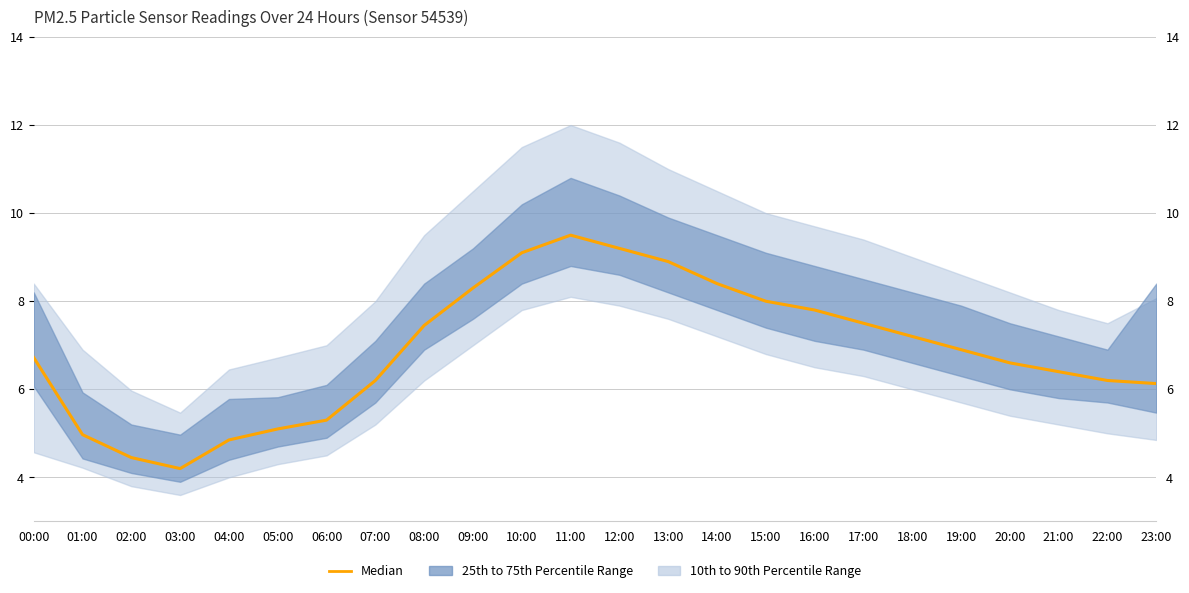

Approximately how many times larger is the value at 10:00 compared to 13:00?

1.0